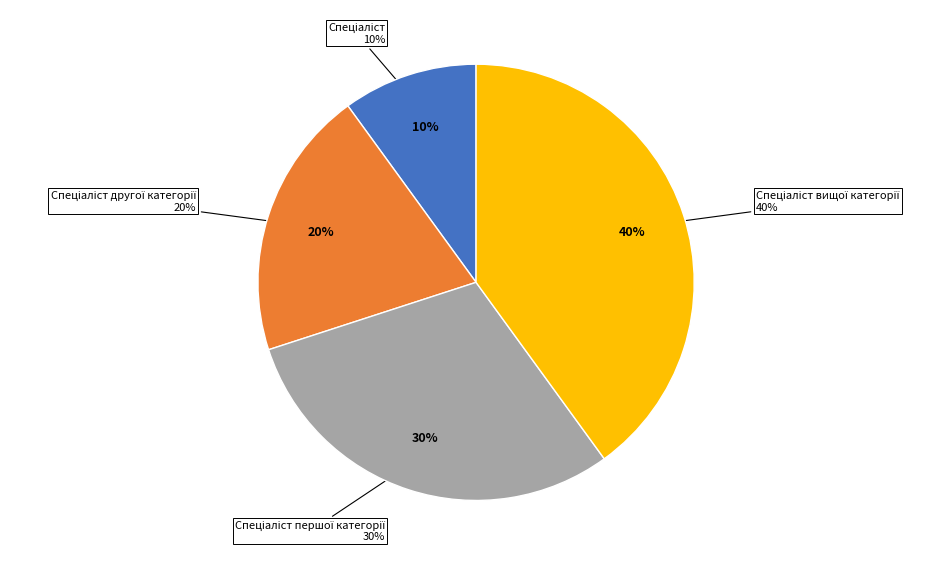

Rank the categories by value from highest to lowest.

Спеціаліст вищої категорії, Спеціаліст першої категорії, Спеціаліст другої категорії, Спеціаліст